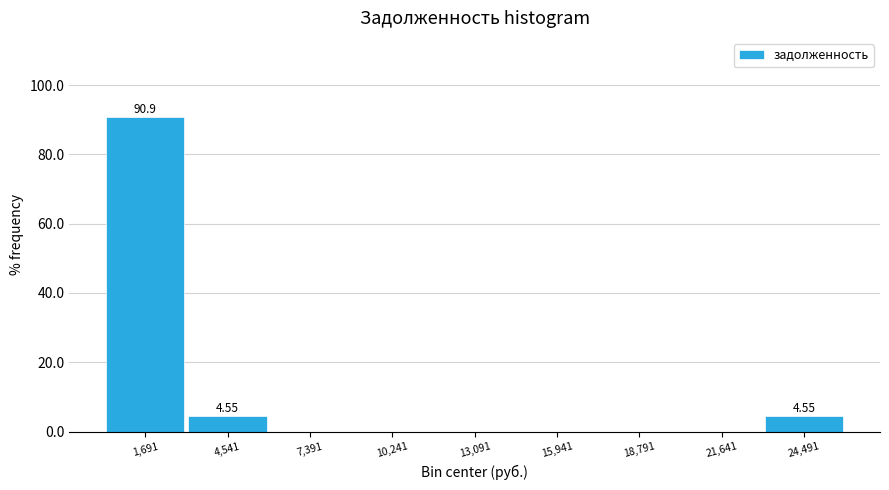

Which range on the x-axis has the tallest bar?

500 to 3000